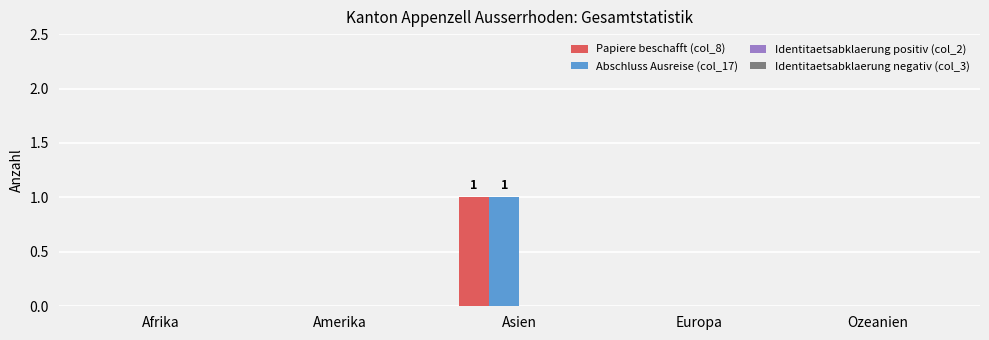

Which category has the highest value across all series?

Asien